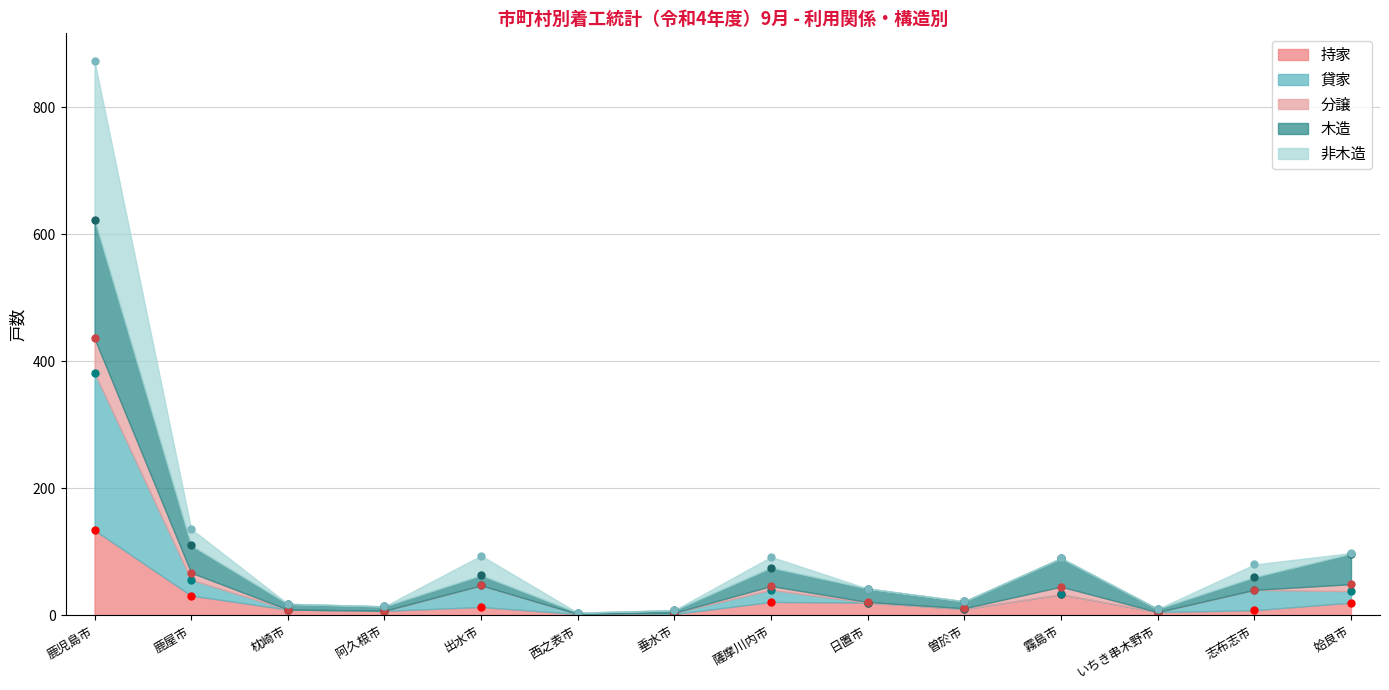

At 垂水市, list the series in order from smallest to largest.

持家, 貸家, 非木造, 分譲, 木造